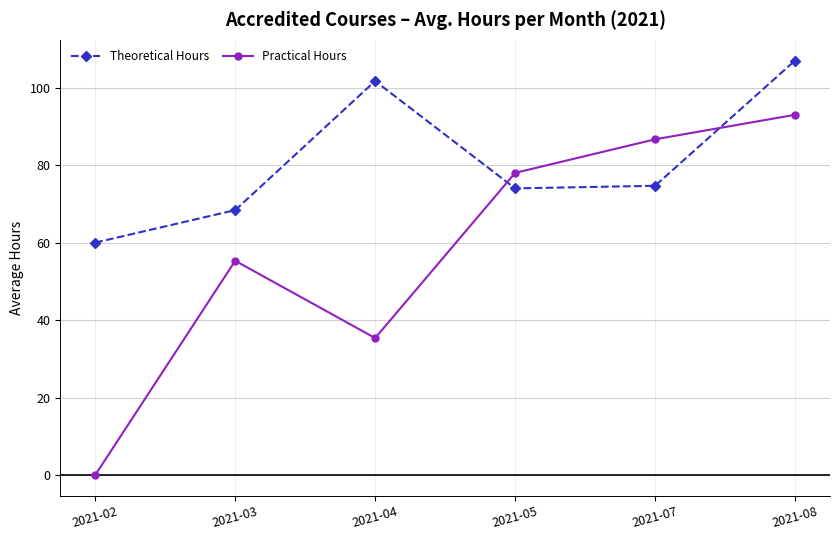

Reading left to right, transcribe all the data shown in this chart.

Theoretical Hours: 2021-02=60.0	2021-03=68.4	2021-04=101.7	2021-05=74.0	2021-07=74.7	2021-08=107.0
Practical Hours: 2021-02=0.0	2021-03=55.3	2021-04=35.4	2021-05=78.0	2021-07=86.7	2021-08=93.0